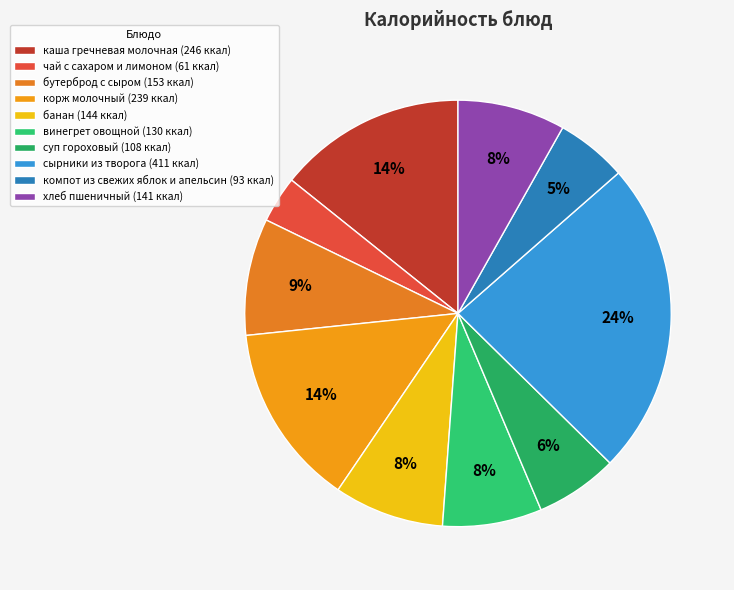

To the nearest percent, what is the average slice percentage?

10%